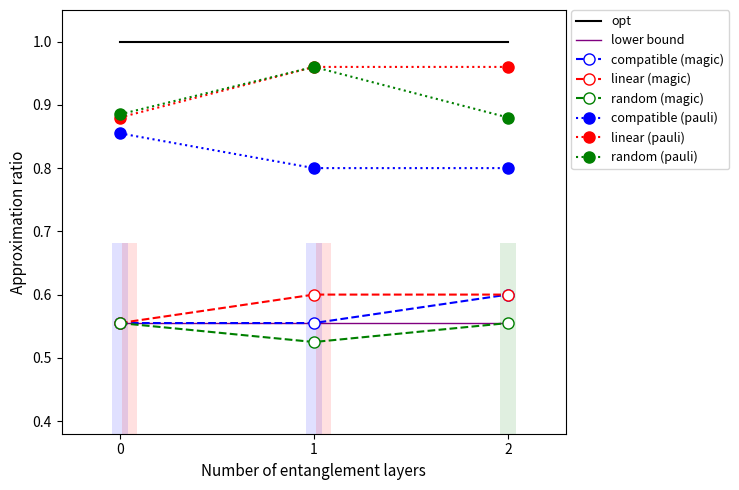

The value of compatible (pauli) at 1 is 1.3. True or false?

False